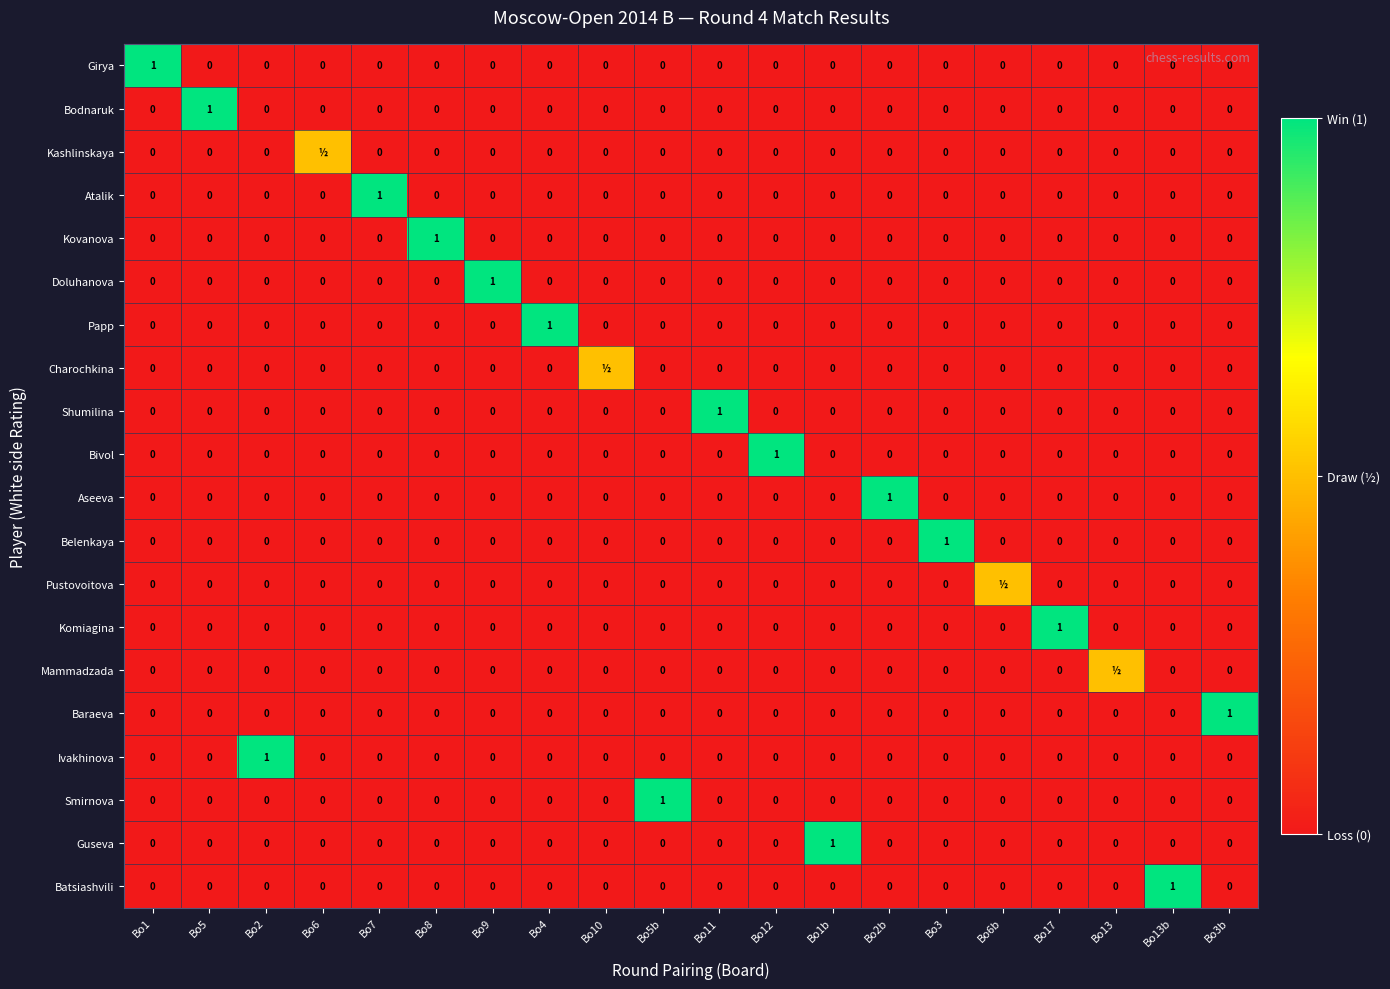

What is the difference between the highest and lowest values at Bo5?

1.0